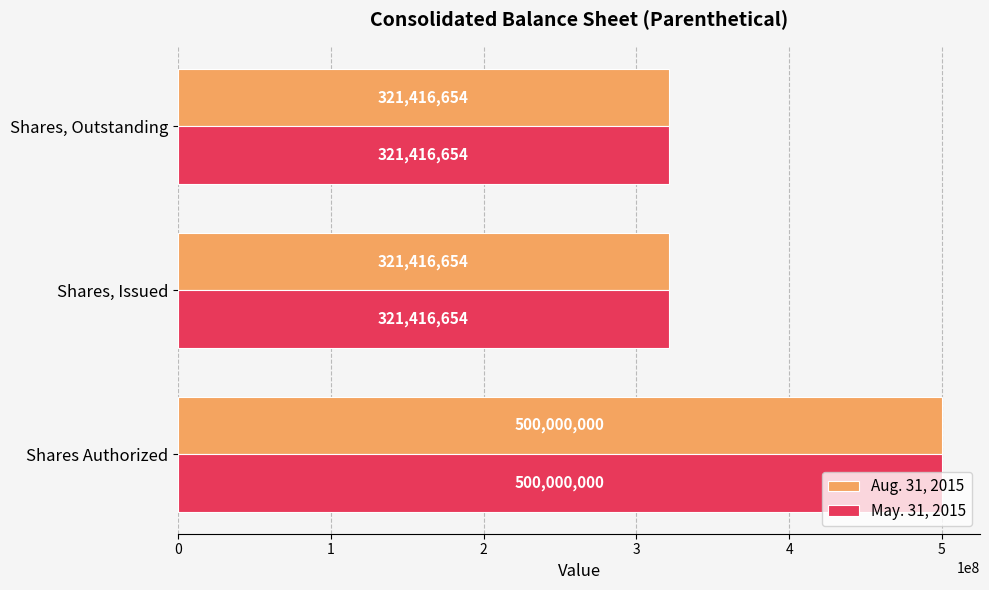

How many categories are shown in the chart?

3